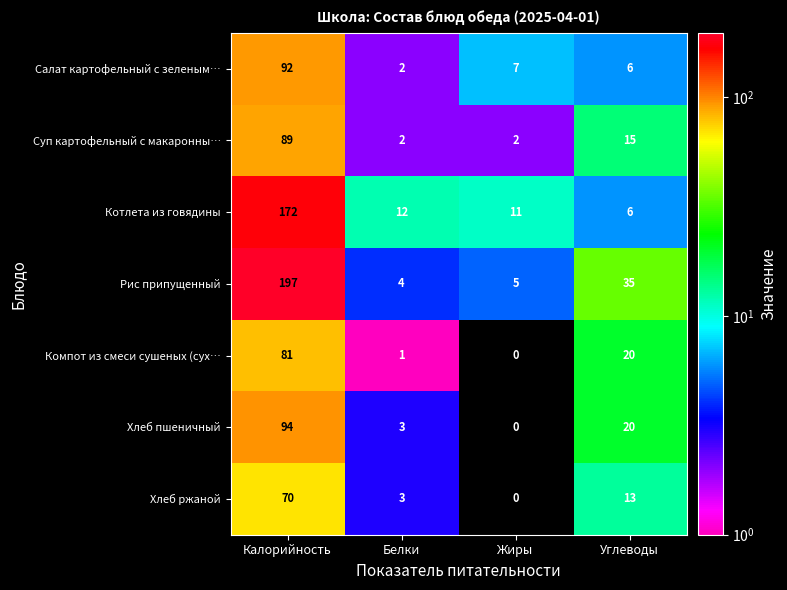

What is the total value across all series at Углеводы?

115